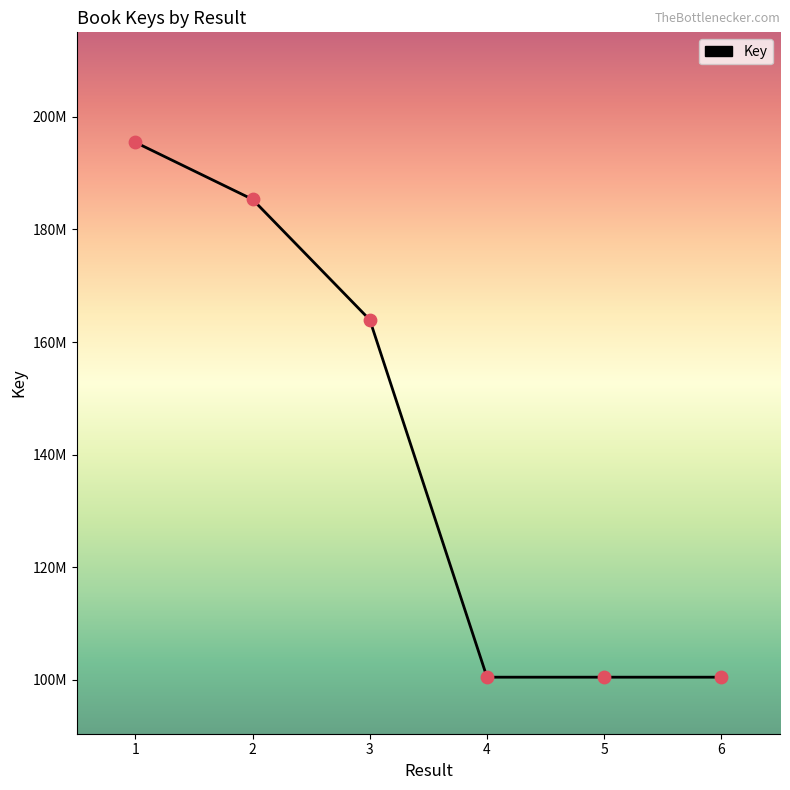

Between 4 and 6, which is larger?

6